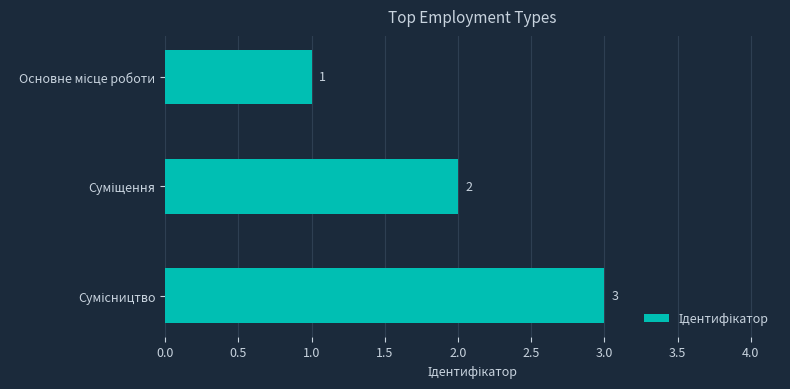

What is the maximum value shown in the chart?

3